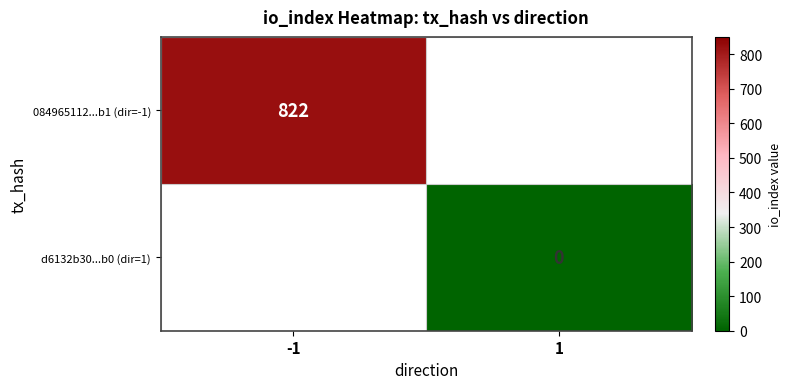

The 084965112...b1 (dir=-1) series shows 329 at -1. True or false?

False